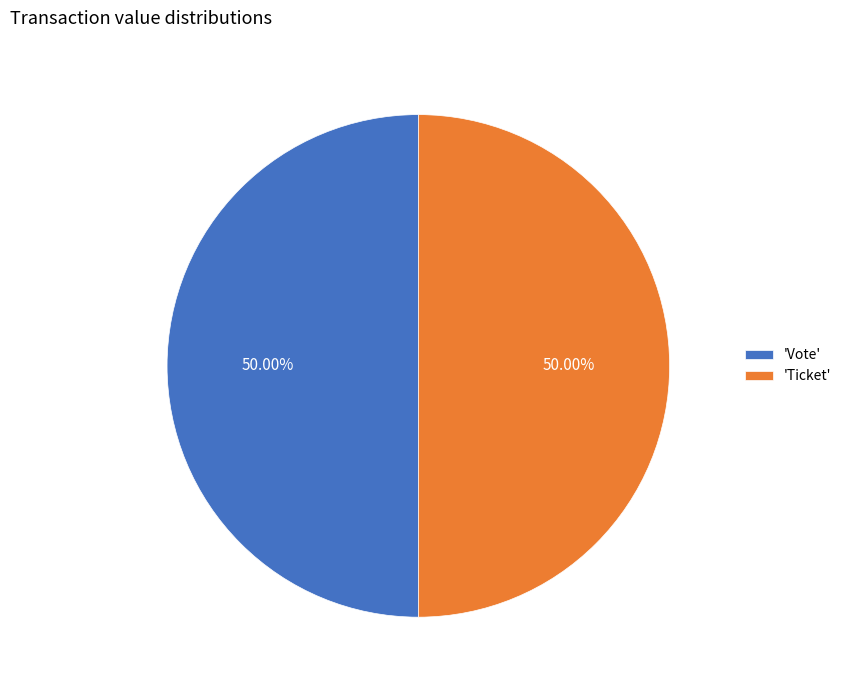

Is the sum of 'Ticket' and 'Vote' greater than half?

Yes